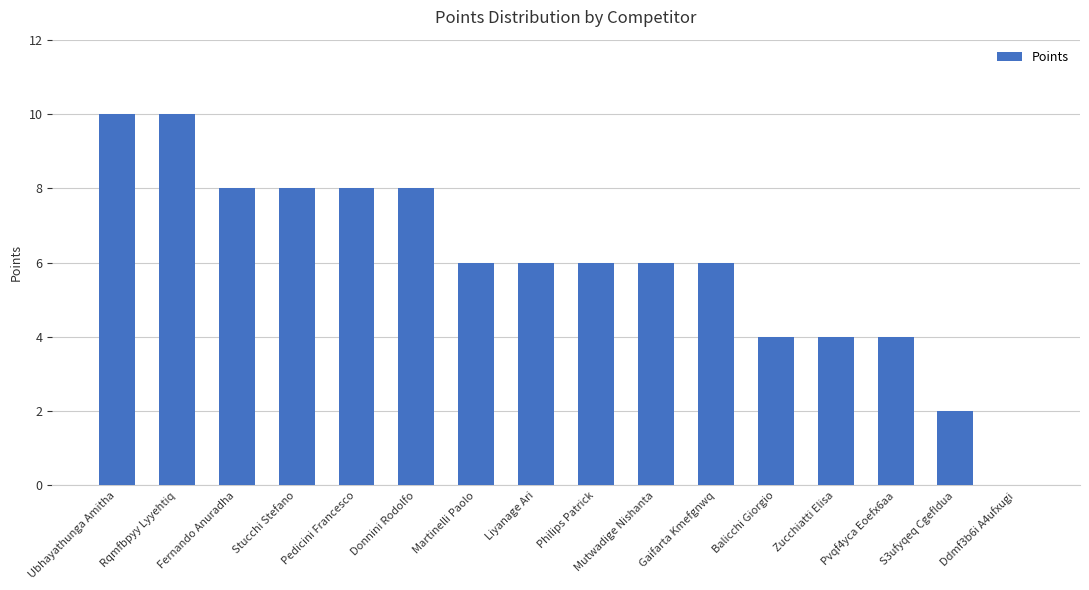

Reading right to left, list all the values displayed in this chart.

0	2	4	4	4	6	6	6	6	6	8	8	8	8	10	10